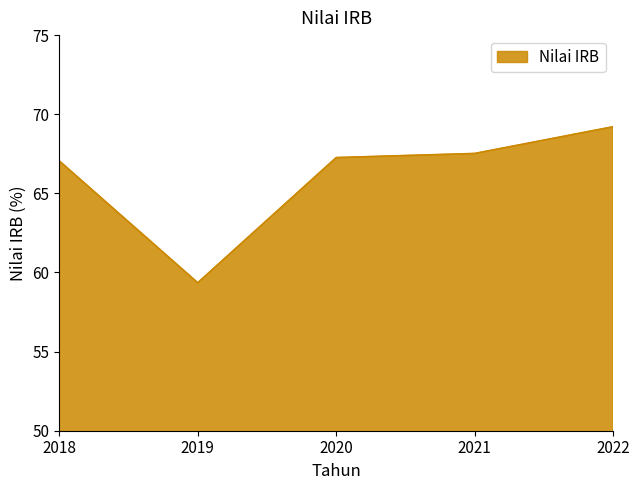

What value does the data have at 2021?

67.5